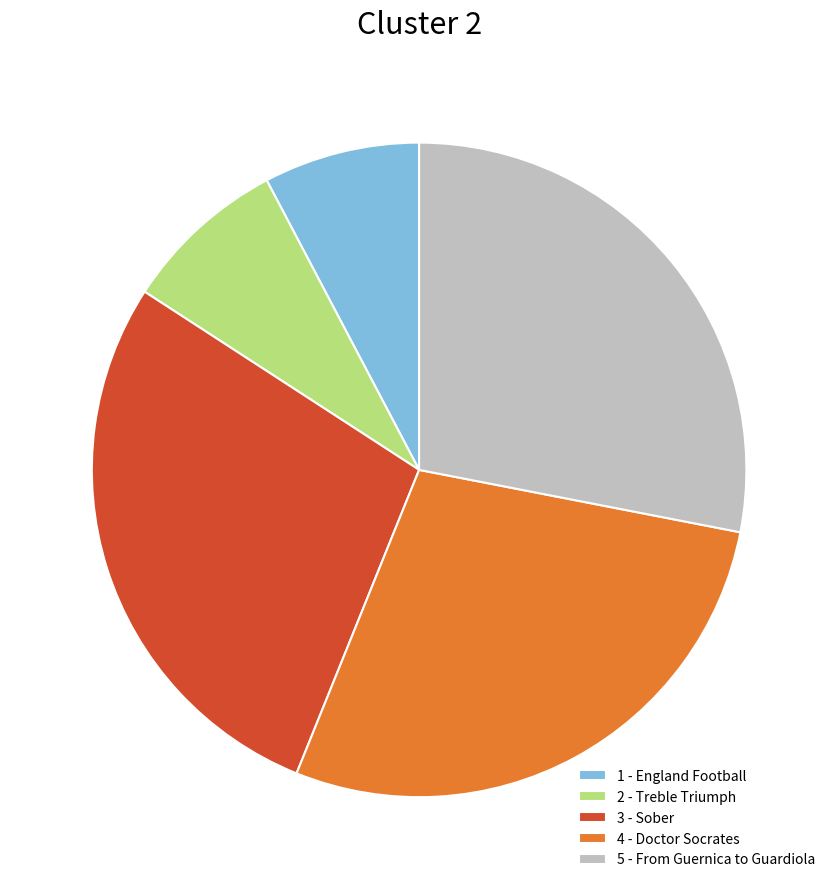

Between 4 - Doctor Socrates and 2 - Treble Triumph, which is larger?

4 - Doctor Socrates